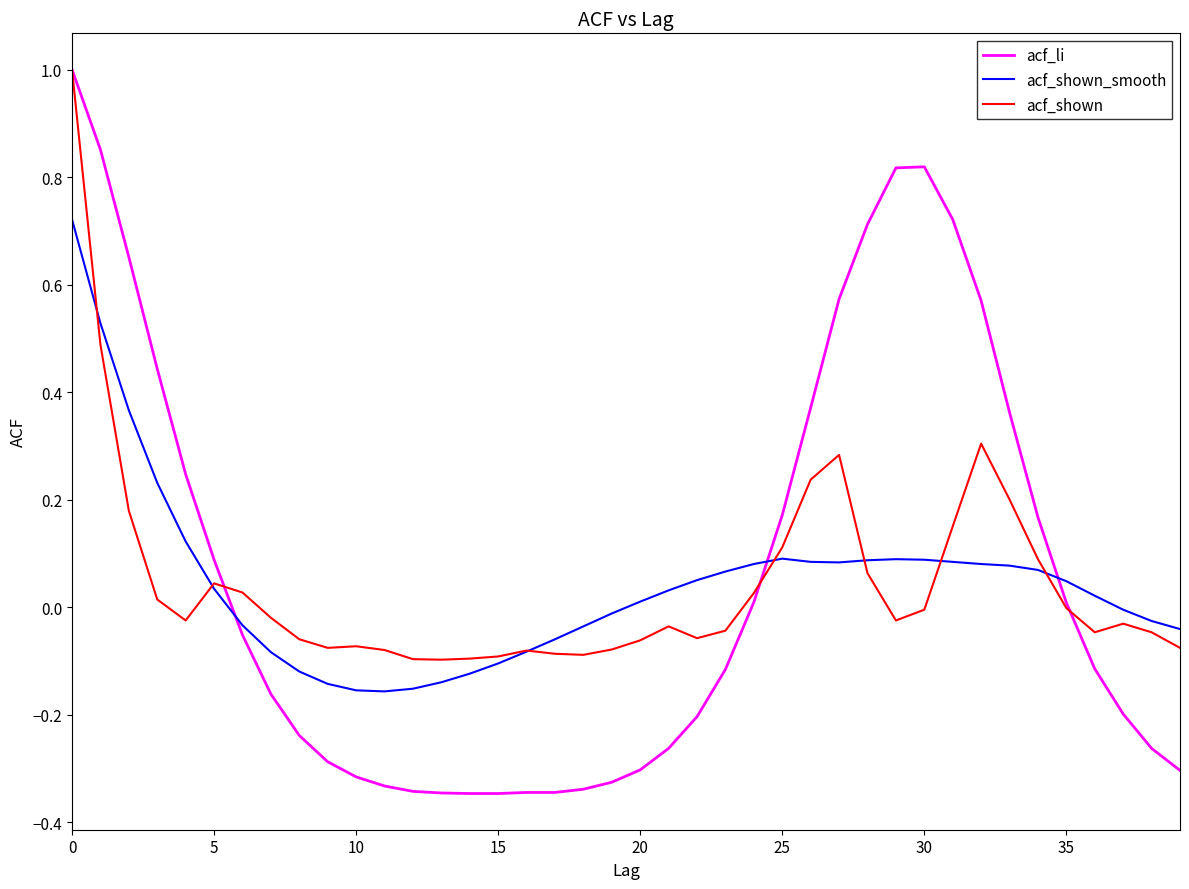

What are all the series names shown in the legend?

acf_li, acf_shown_smooth, acf_shown